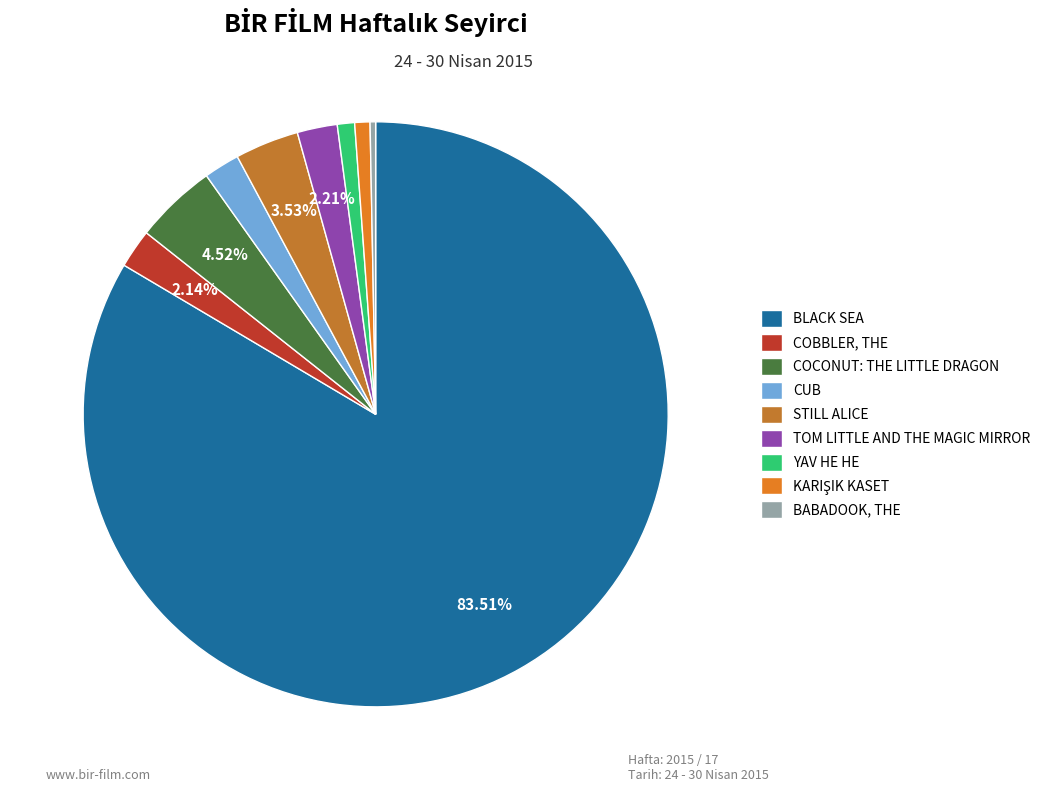

Is BLACK SEA the majority of the pie?

Yes